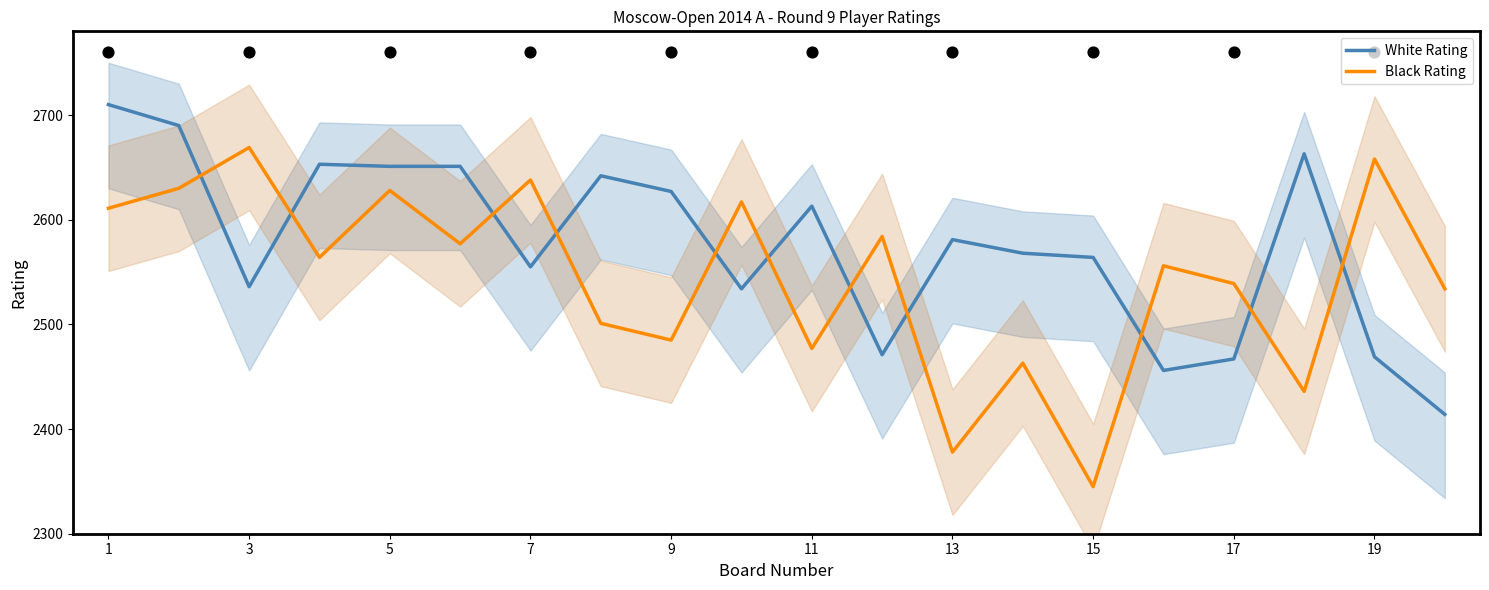

What is the total value across all series at 1?

5321